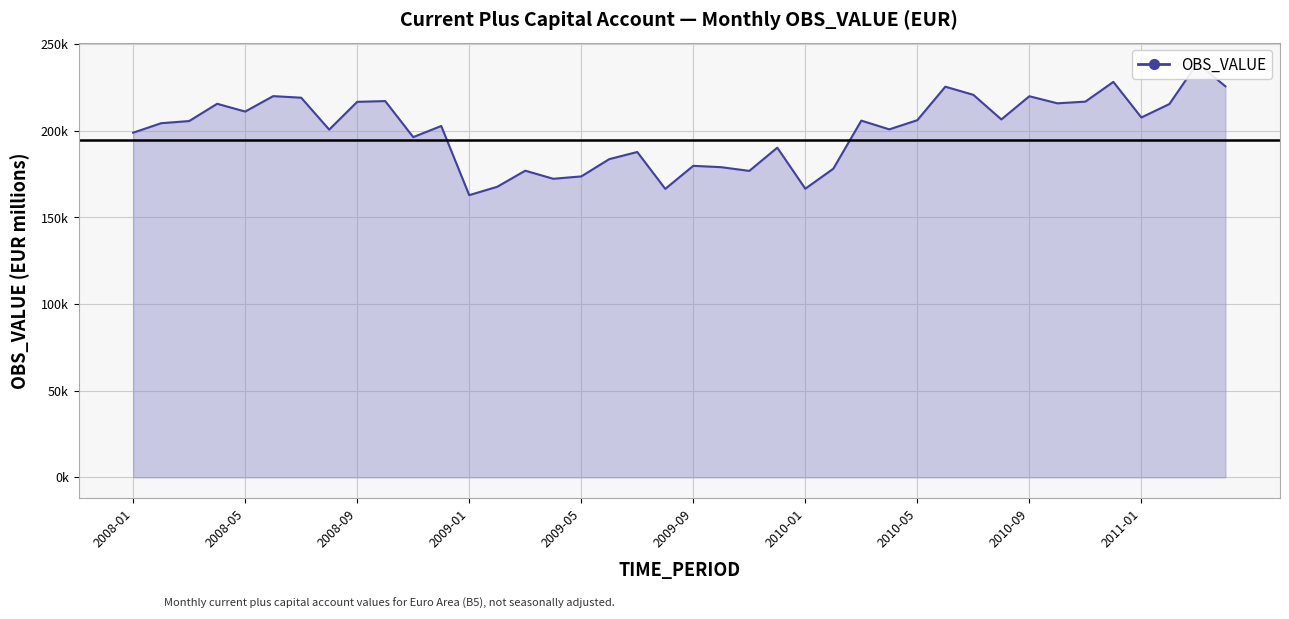

What position from the right is 19?

21